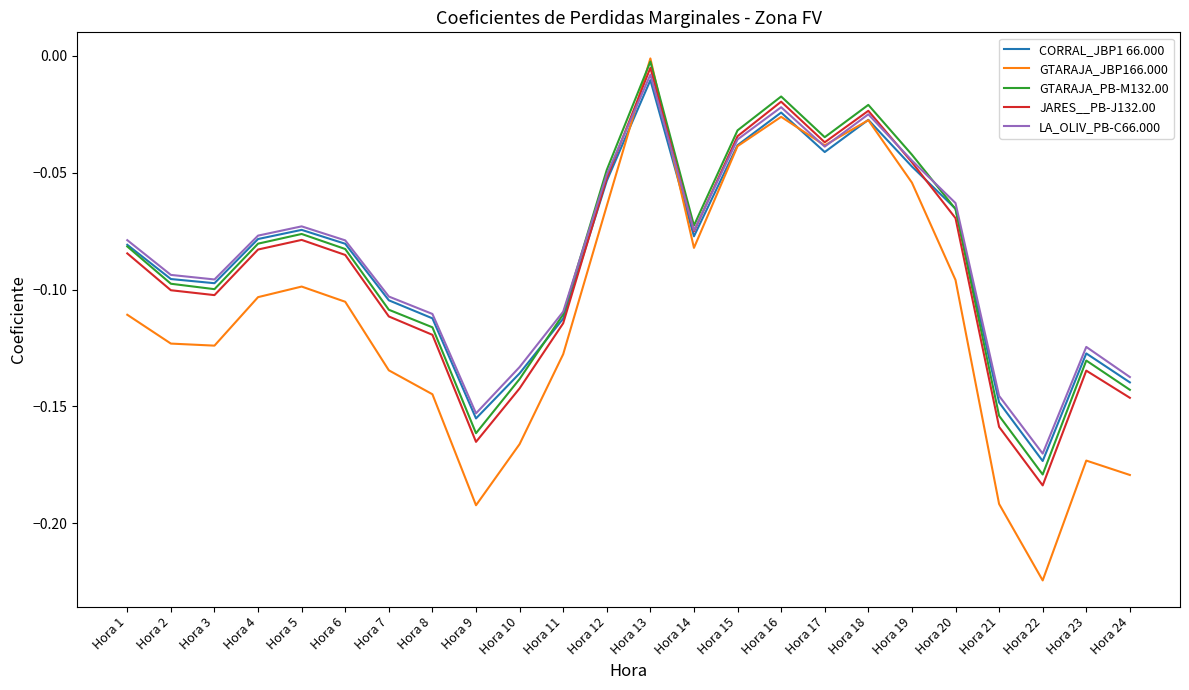

In GTARAJA_JBP166.000, how many points are lower than both neighbors (excluding endpoints)?

5